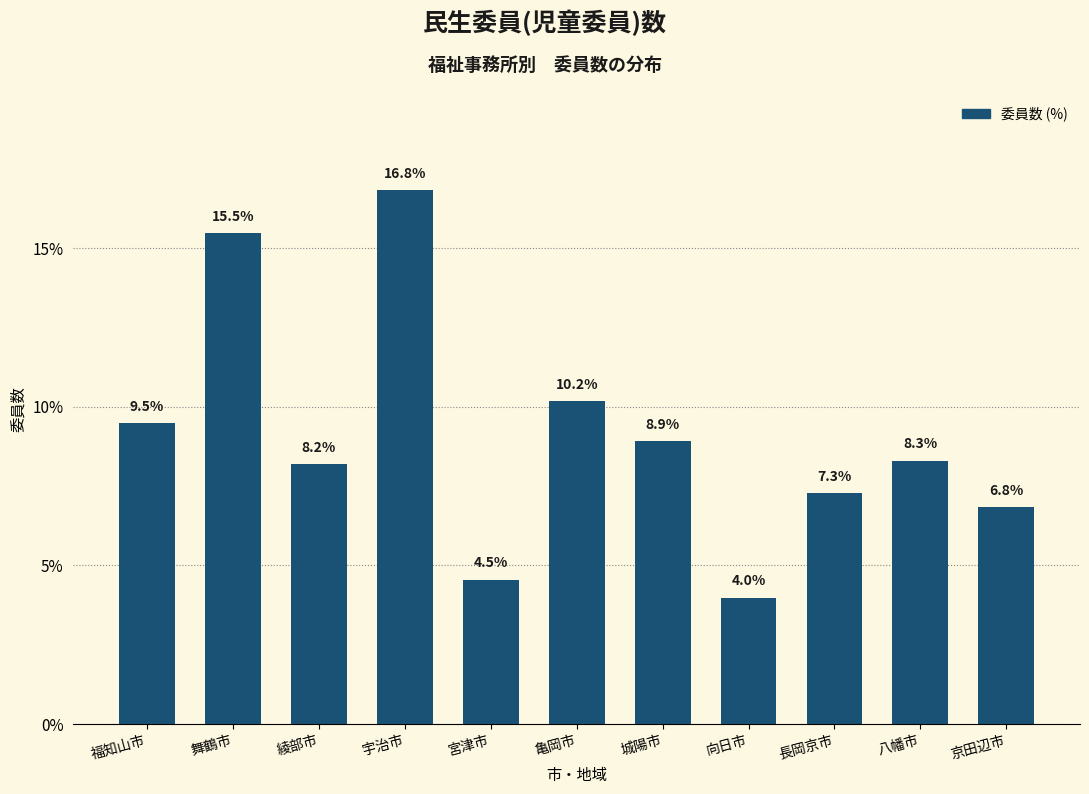

Reading left to right, extract all data points from this chart.

福知山市=9.5	舞鶴市=15.5	綾部市=8.2	宇治市=16.8	宮津市=4.5	亀岡市=10.2	城陽市=8.9	向日市=4.0	長岡京市=7.3	八幡市=8.3	京田辺市=6.8